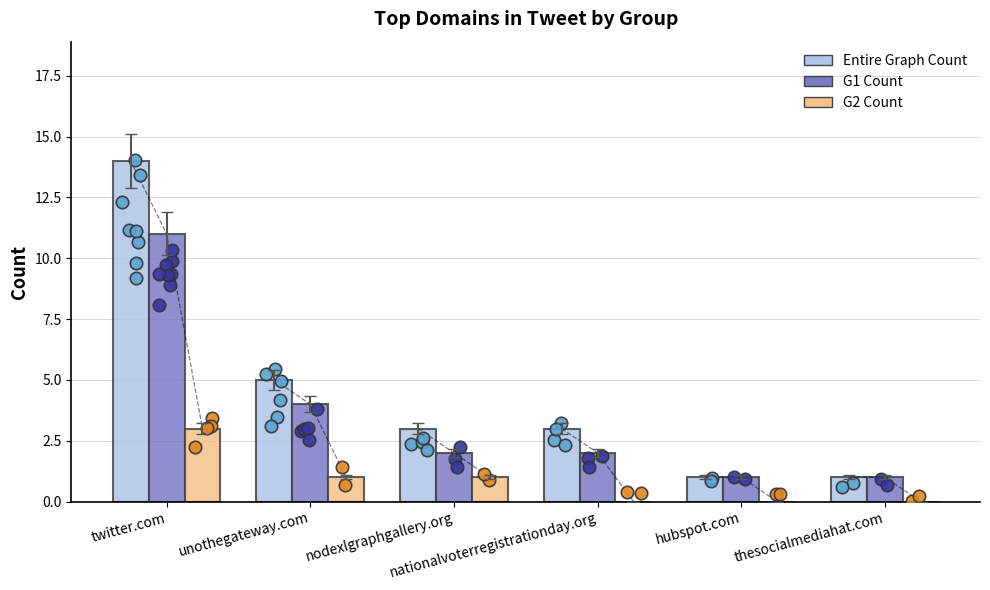

Which series reaches the minimum Y coordinate?

G2 Count